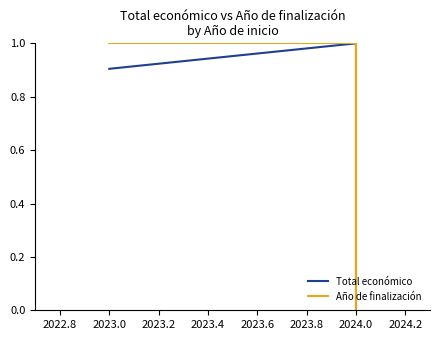

Count the number of data series in this chart.

2